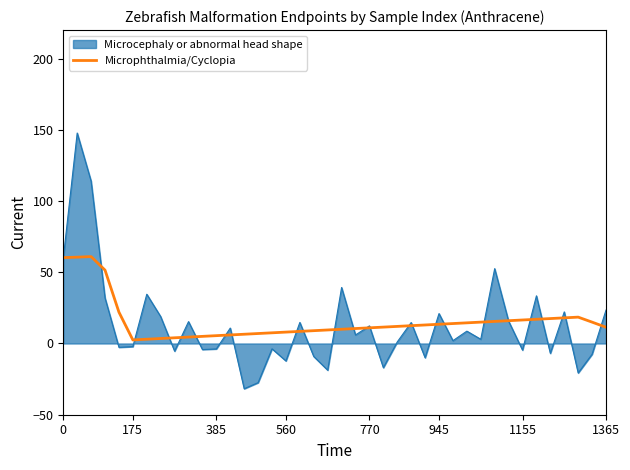

List the series in order of their peak value, highest first.

Microcephaly or abnormal head shape, Microphthalmia/Cyclopia